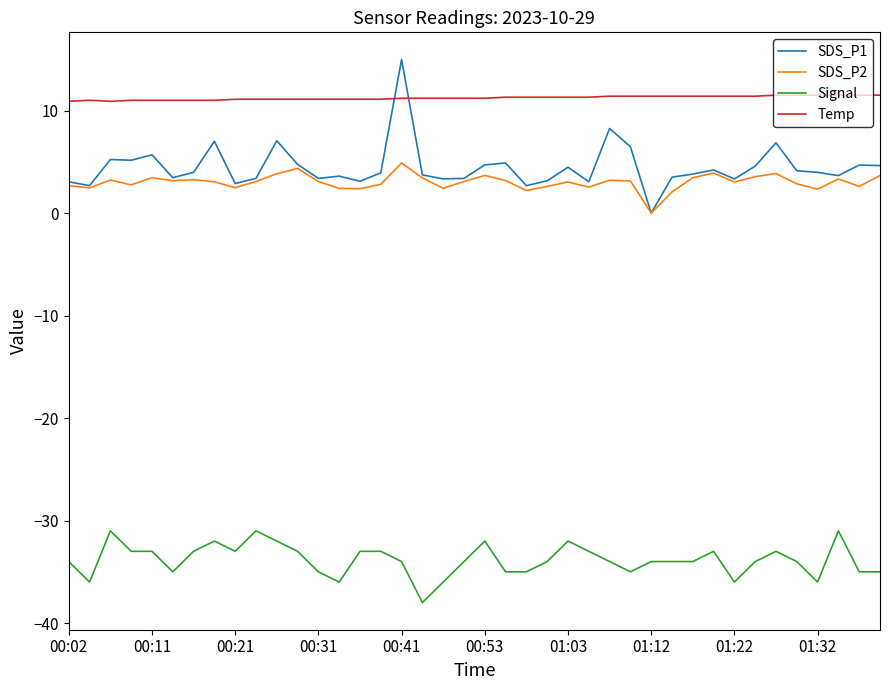

True or false: Temp and SDS_P2 cross at least once.

False